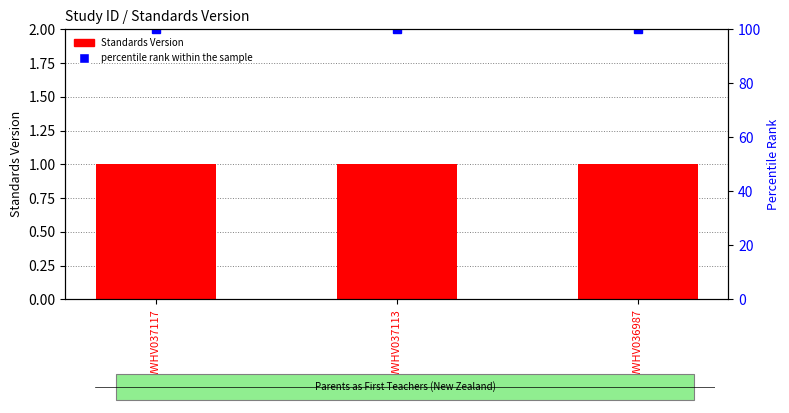

Reading left to right, what are all the values shown in this chart?

Standards Version: 1	1	1
percentile rank within the sample: 100	100	100